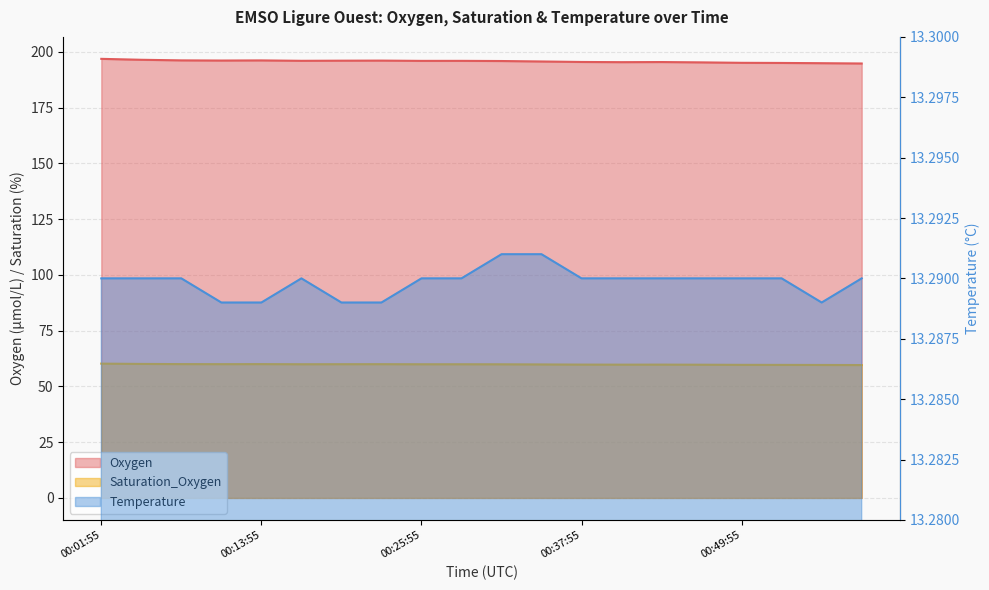

Rank the series at 2017-10-12T00:55:55 from lowest to highest value.

Temperature, Saturation_Oxygen, Oxygen